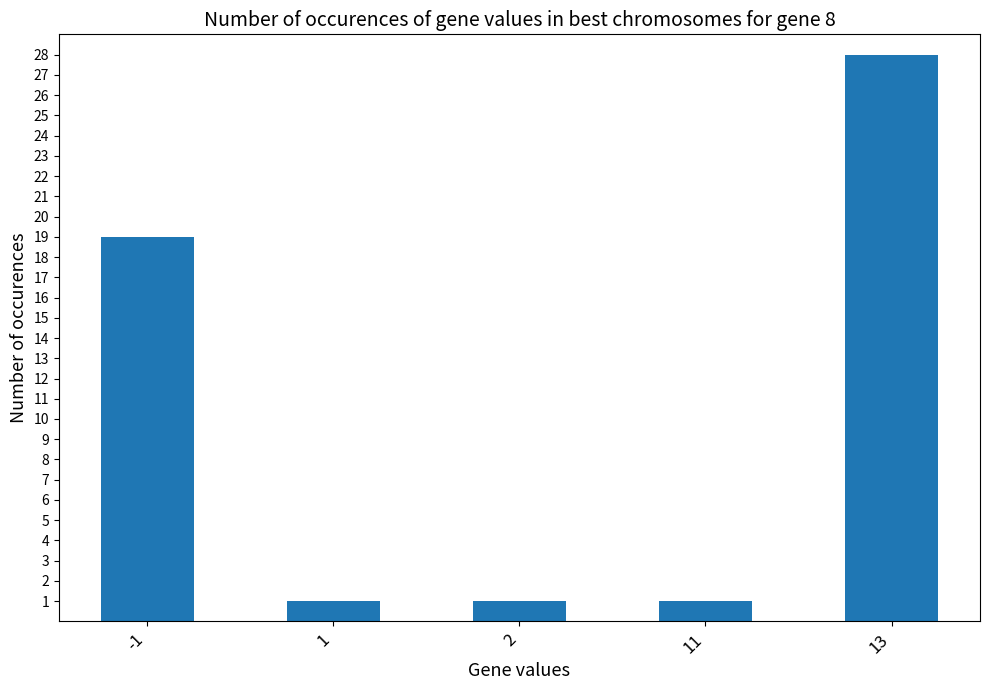

What is the maximum value shown in the chart?

28